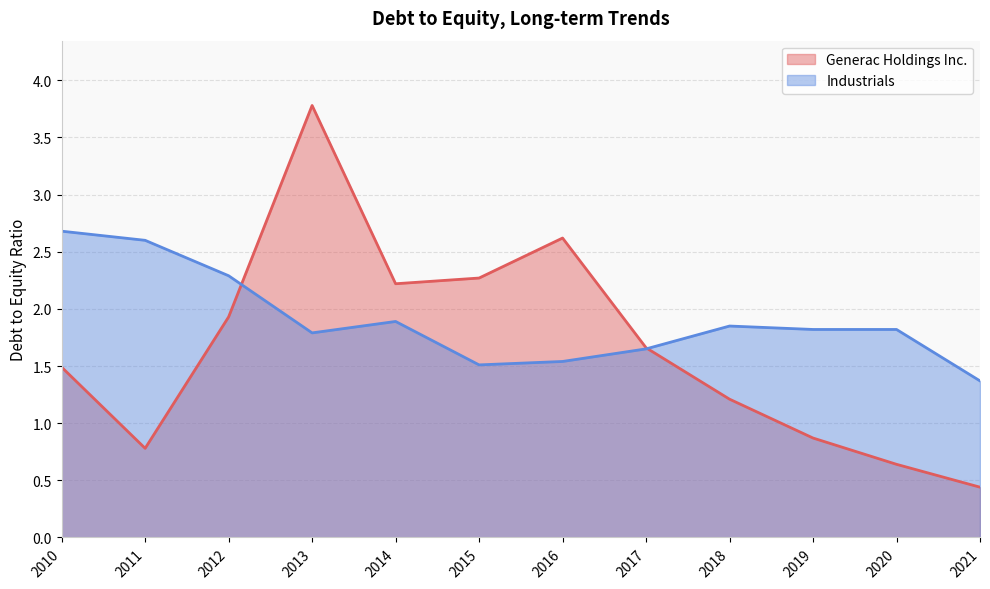

What is the difference between the Industrials values at 2012 and 2013?

0.5